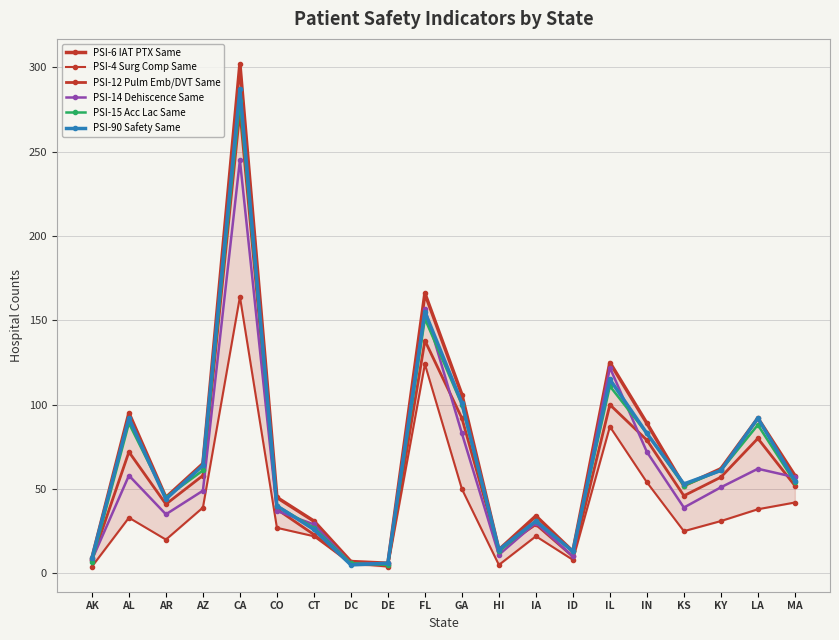

How many distinct data groups are displayed?

6